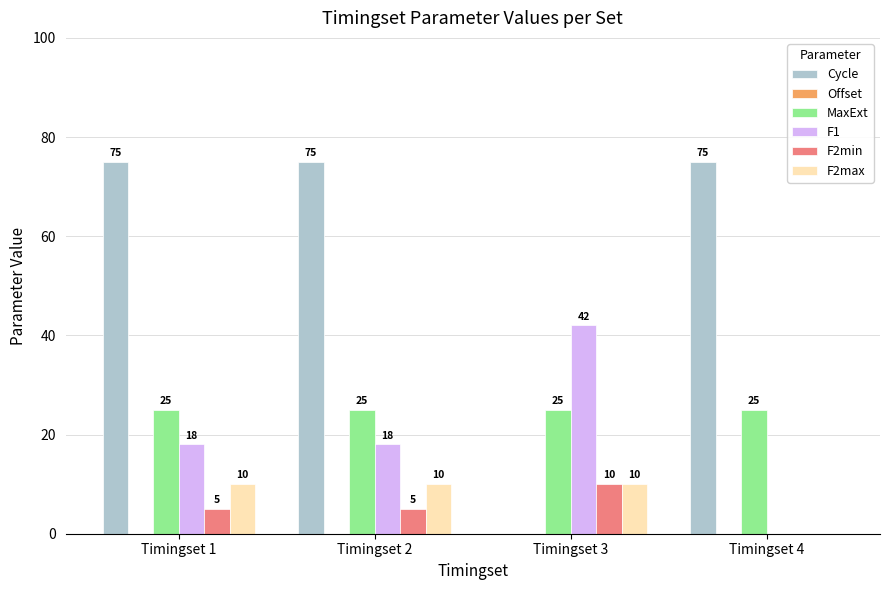

What is the sum of all MaxExt values?

100